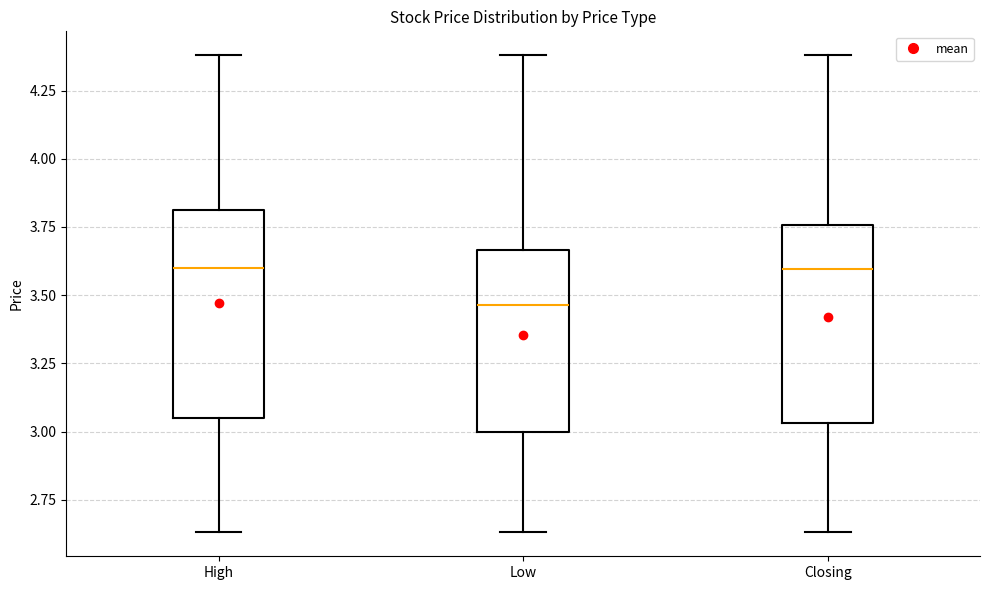

Reading left to right, transcribe this box plot: for each box, give where its median line is, the range the box spans, and where its two whiskers end, as read against the y-axis. The values are not printed on the chart, so give them approximately, as read against the axis.

High: median 3.60, box 3.05 to 3.80, whiskers 2.65 to 4.40
Low: median 3.45, box 3.00 to 3.65, whiskers 2.65 to 4.40
Closing: median 3.60, box 3.05 to 3.75, whiskers 2.65 to 4.40